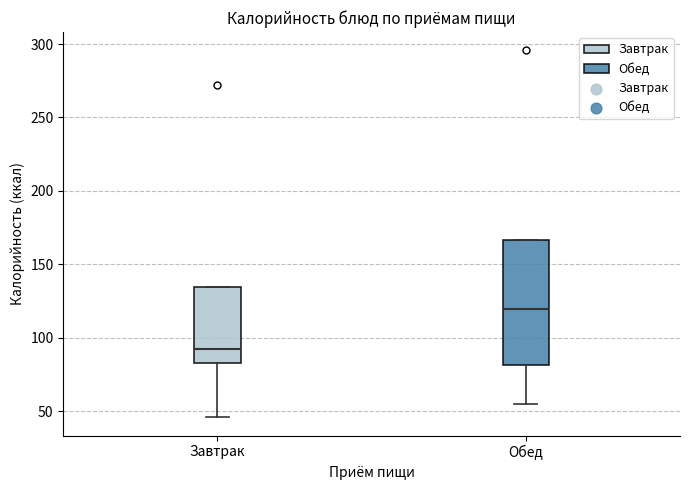

Reading left to right, read every box against the y-axis: the position of its median line, the range the box covers, and the ends of its whiskers. The values are not printed on the chart, so give them approximately, as read against the axis.

Завтрак: median 90, box 85 to 135, whiskers 45 to 135
Обед: median 120, box 80 to 165, whiskers 55 to 165